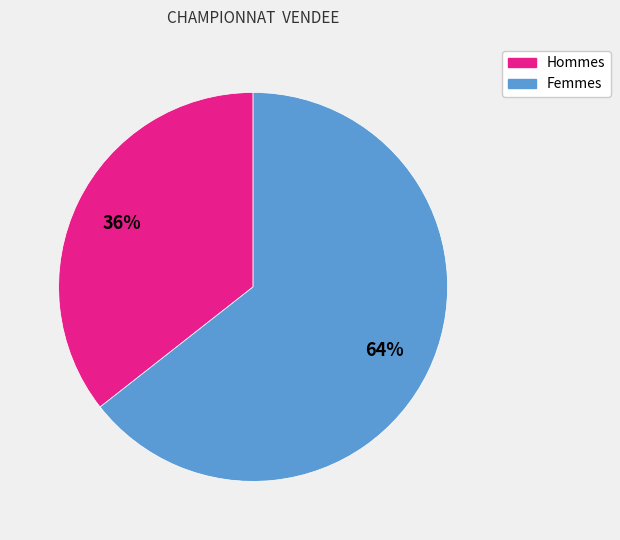

To the nearest percent, what is the average slice percentage?

50%